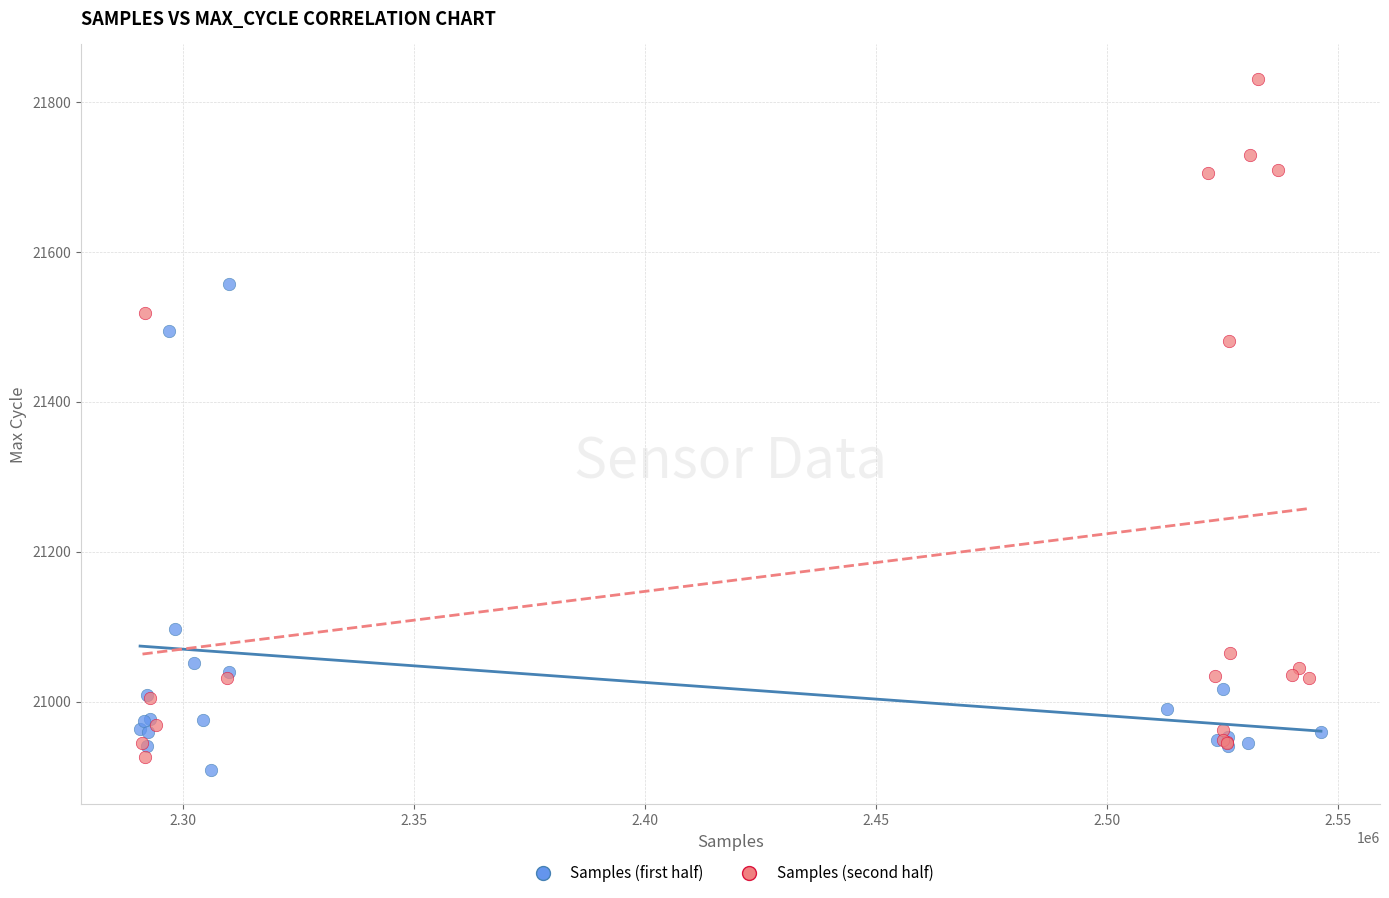

Which series contains the highest Y value?

Samples (second half)